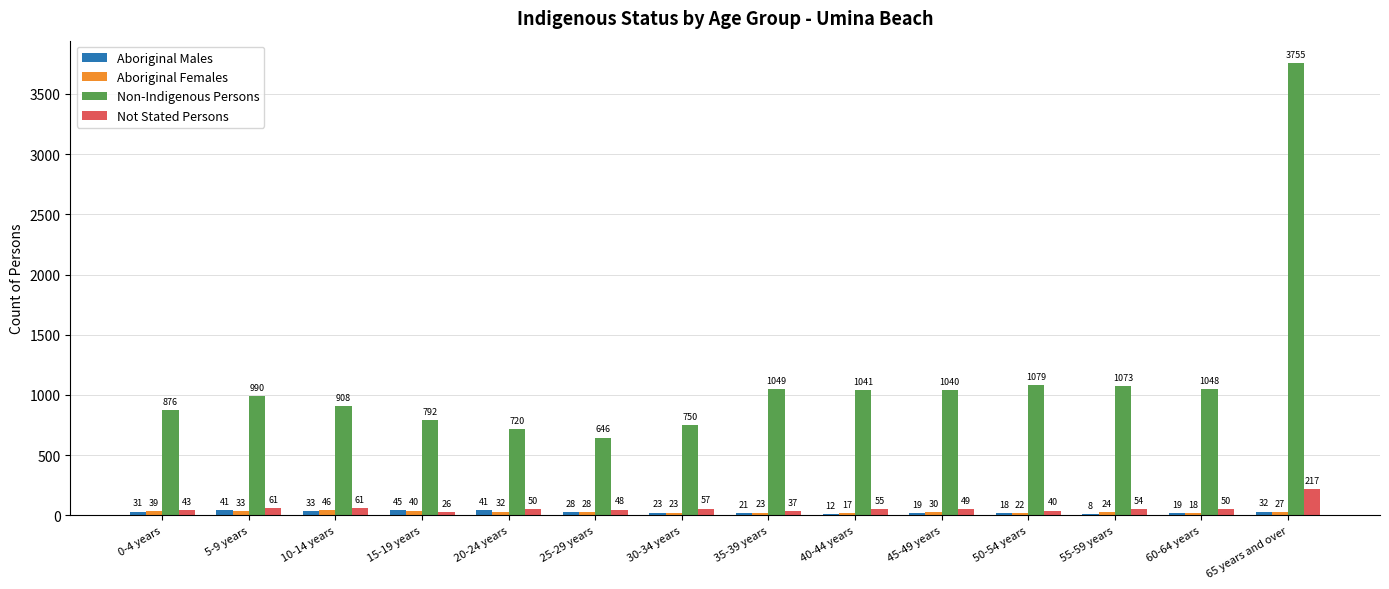

How many distinct data groups are displayed?

4